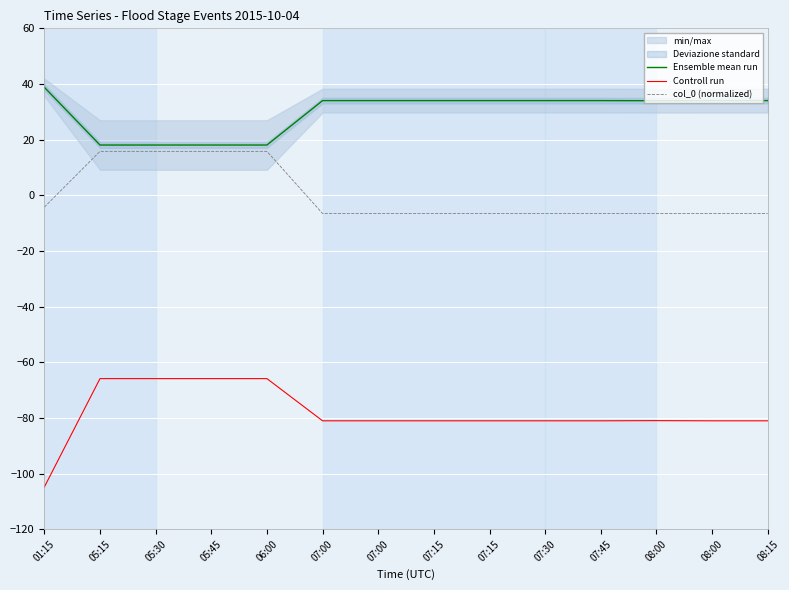

At which label is col_0 (normalized) closest to 4?

01:15